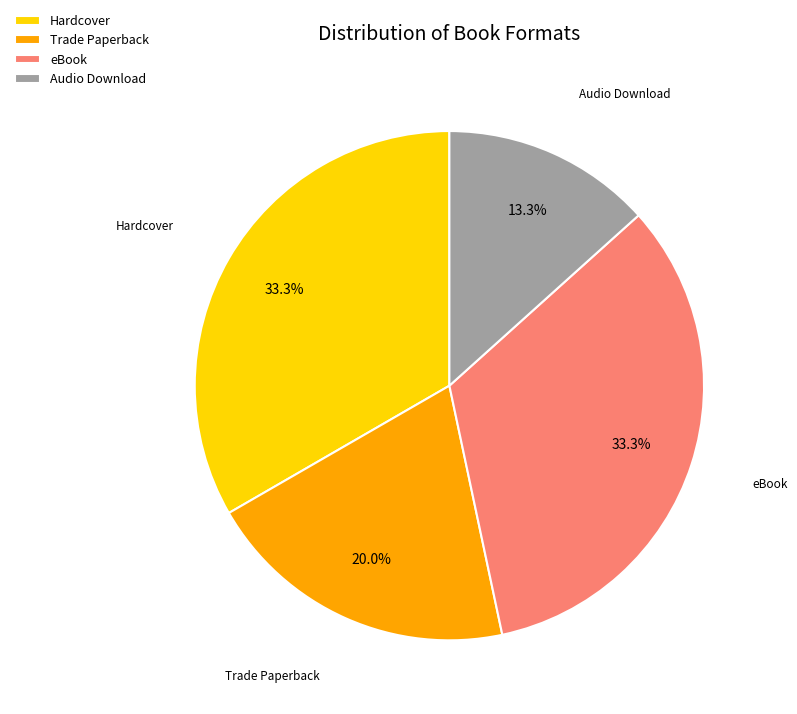

What percentage is the Audio Download slice, to the nearest percent?

13%